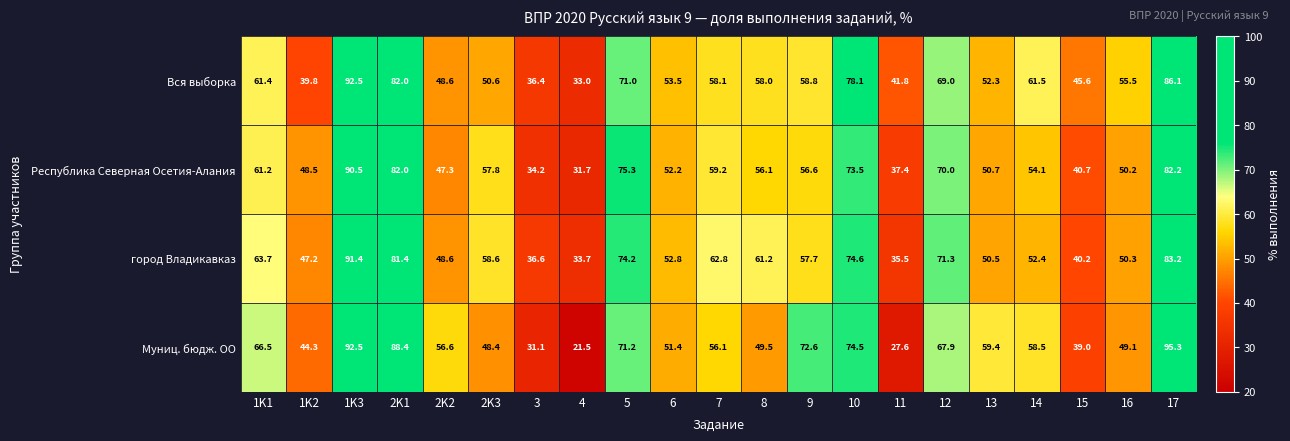

At 1K1, list the series in order from smallest to largest.

Республика Северная Осетия-Алания, Вся выборка, город Владикавказ, Муниц. бюдж. ОО